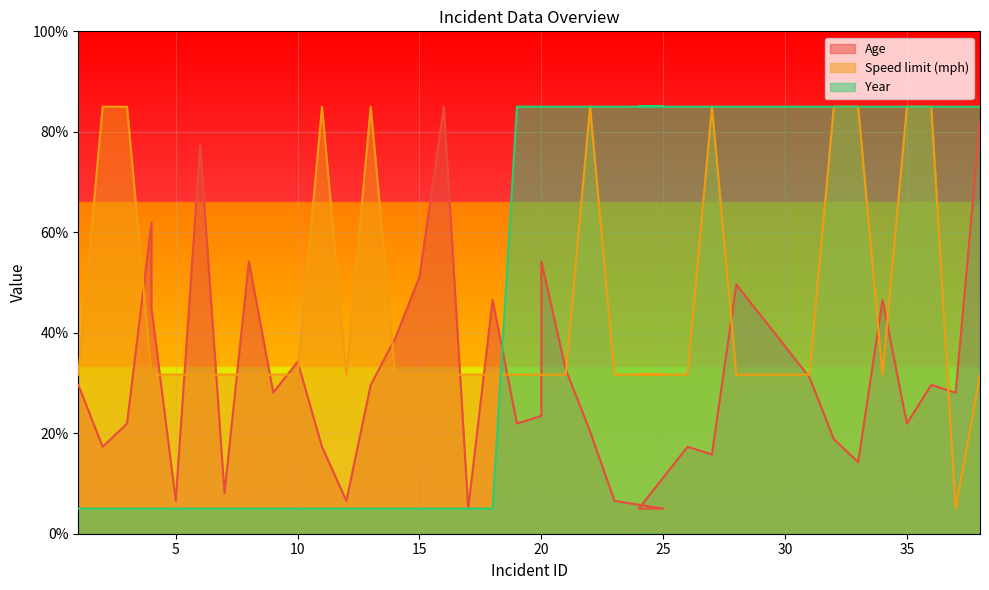

True or false: Speed limit (mph) has more than 0 points higher than both neighbors.

True